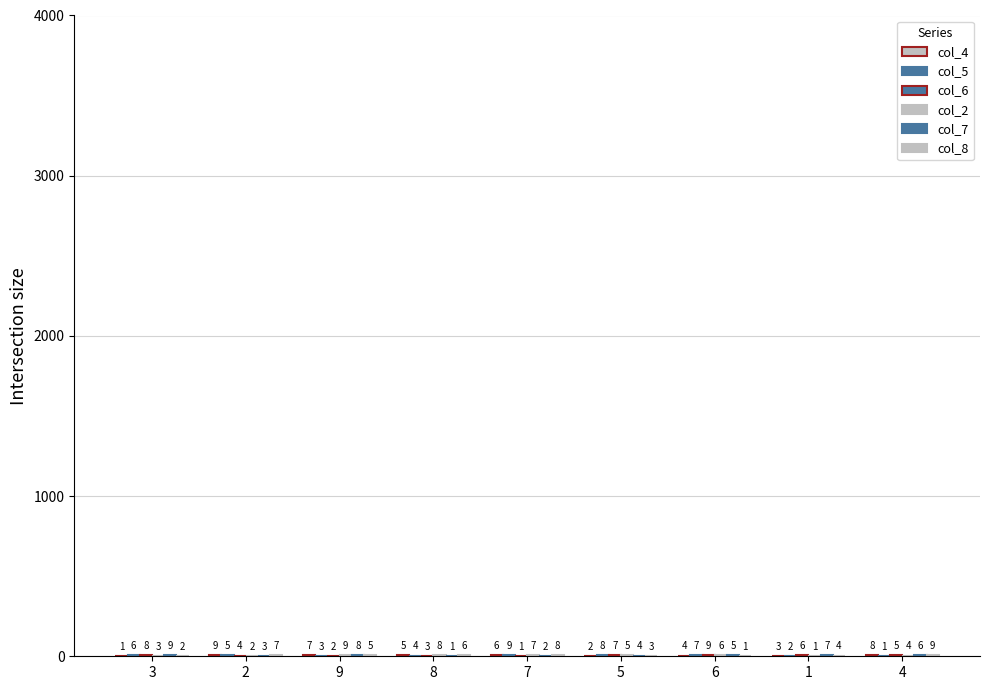

Are the bars horizontal?

No